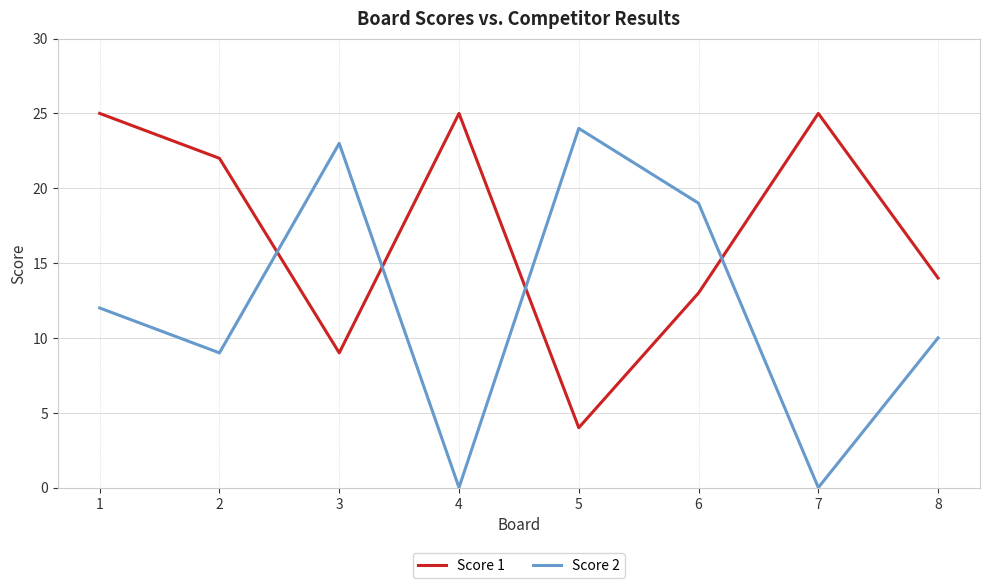

The Score 2 series shows 10 at 5. True or false?

False